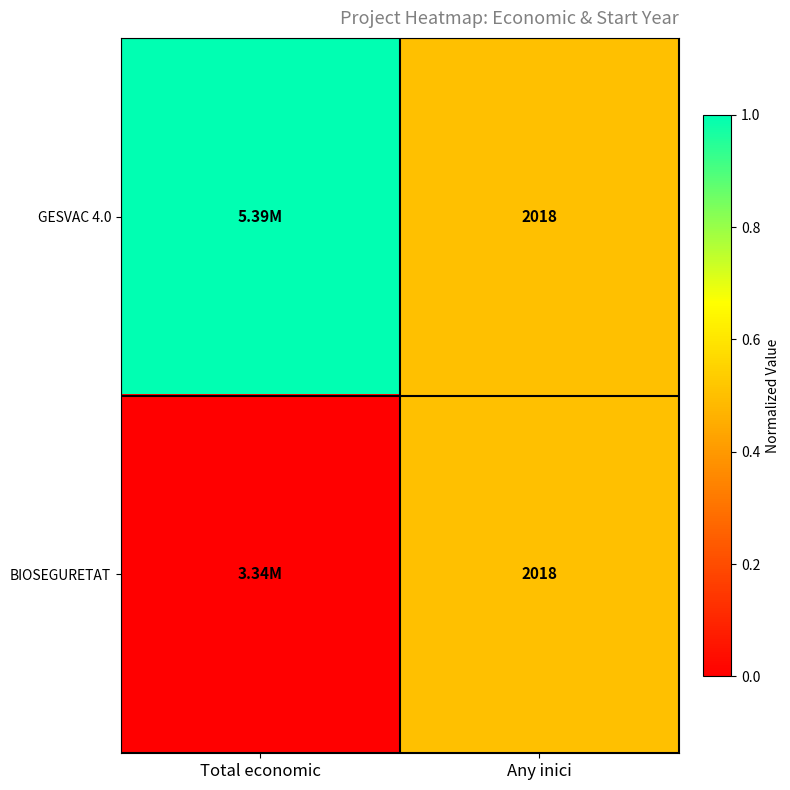

How many series are shown in this chart?

2